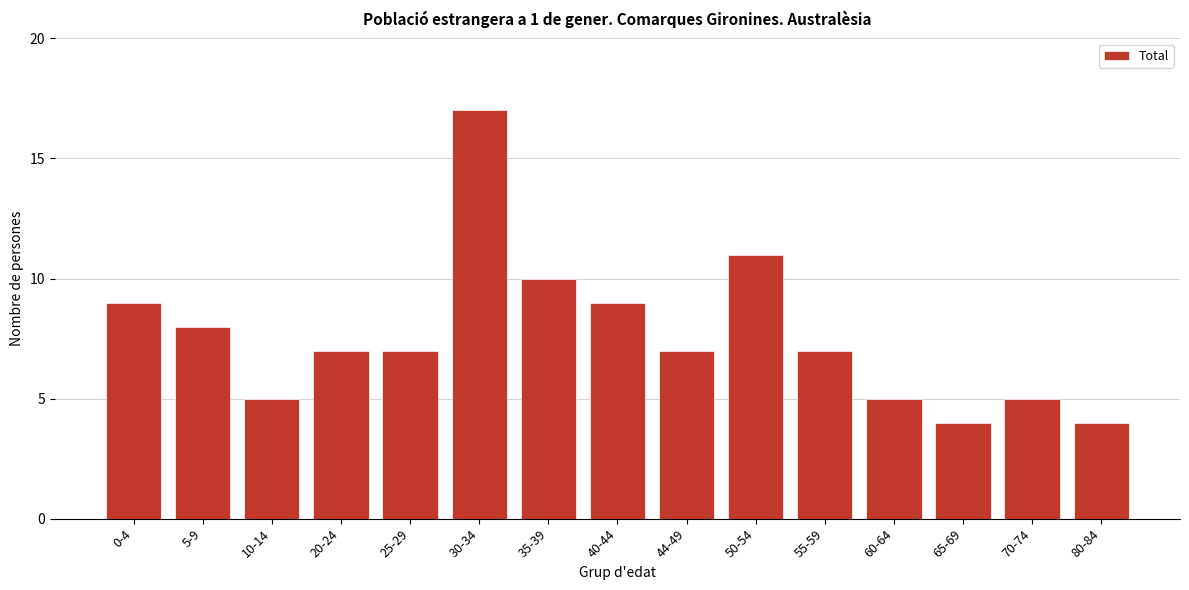

Reading left to right, list all the values displayed in this chart.

0-4=9	5-9=8	10-14=5	20-24=7	25-29=7	30-34=17	35-39=10	40-44=9	44-49=7	50-54=11	55-59=7	60-64=5	65-69=4	70-74=5	80-84=4